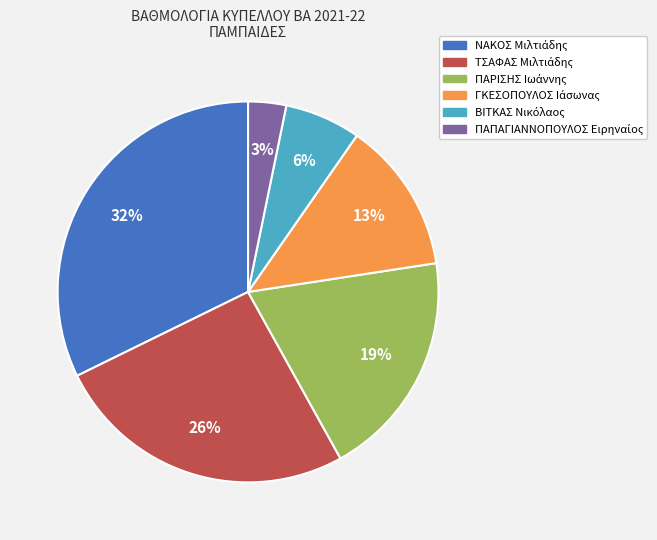

To the nearest percent, what is the difference between the largest and smallest slice percentages?

29%